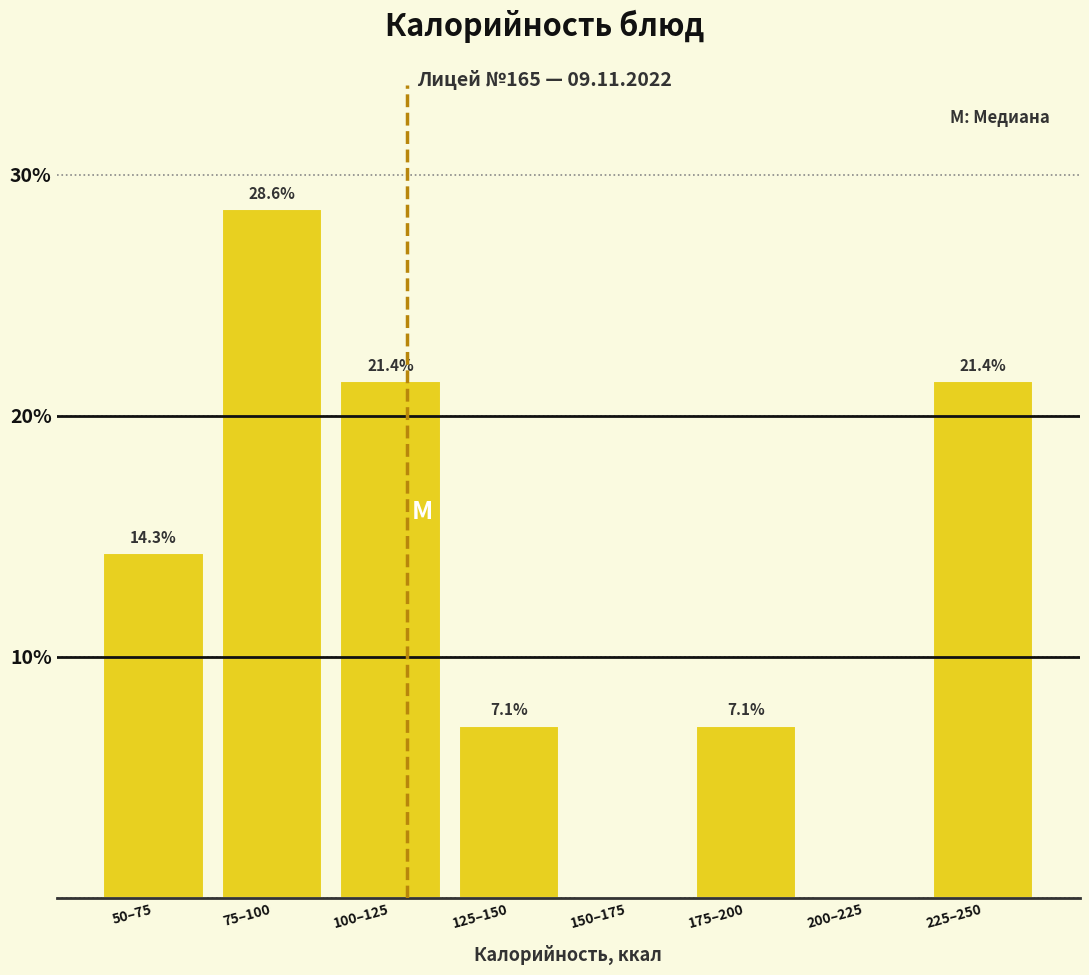

Reading right to left, list all the values displayed in this chart.

225–250=21.4	200–225=0.0	175–200=7.1	150–175=0.0	125–150=7.1	100–125=21.4	75–100=28.6	50–75=14.3